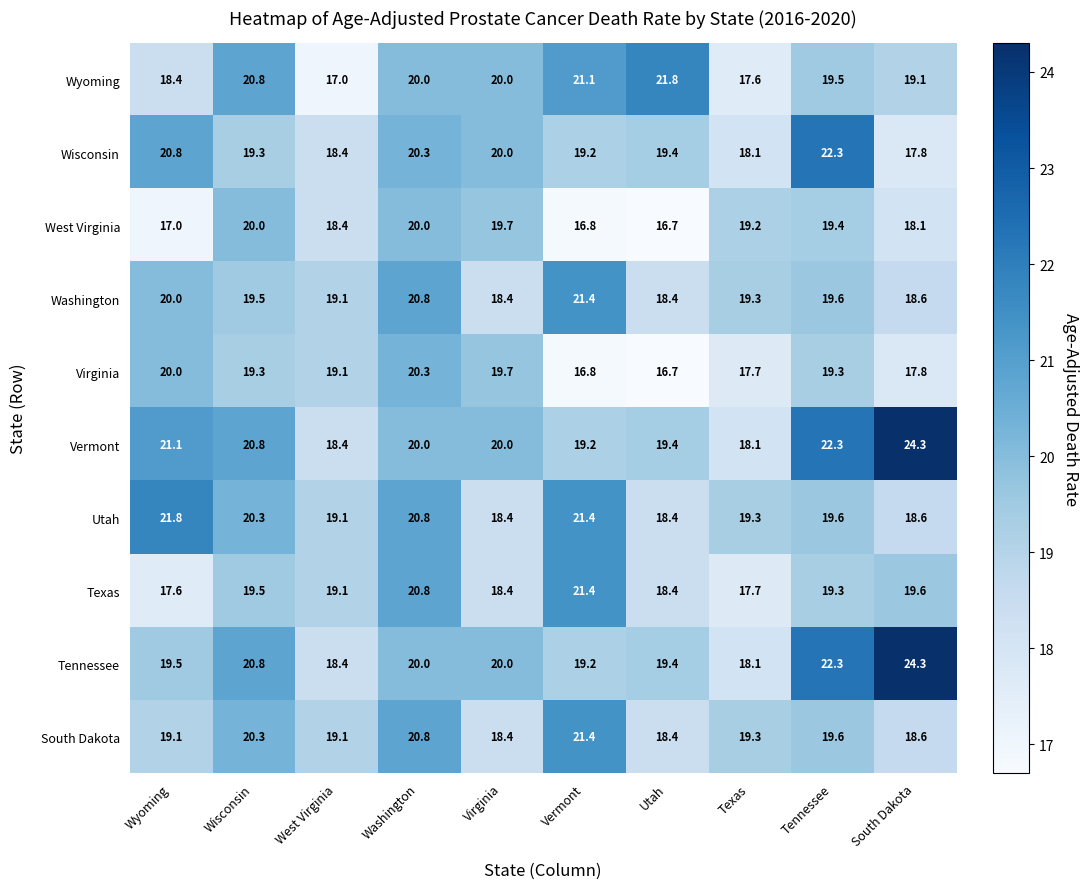

The value of South Dakota at West Virginia is 19.1. True or false?

True